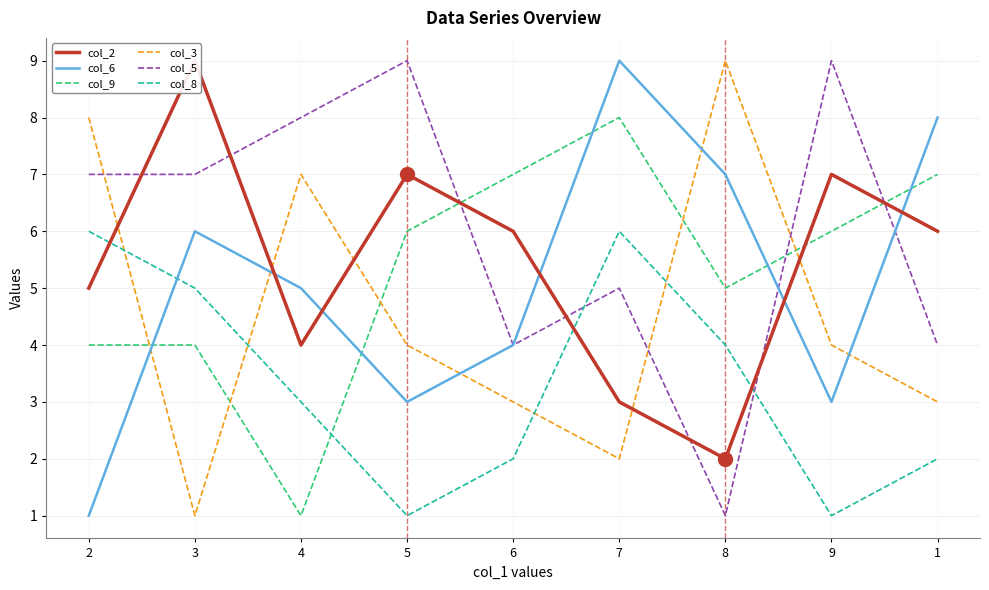

The col_6 series shows 9 at 7. True or false?

True